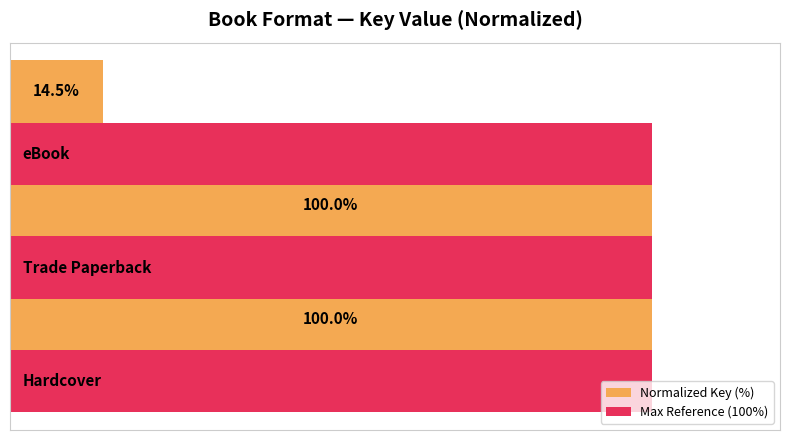

What are all the series names shown in the legend?

Normalized Key (%), Max Reference (100%)